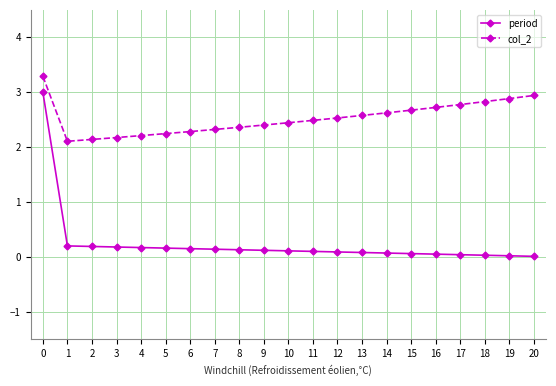

True or false: col_2 and period intersect in this chart.

False